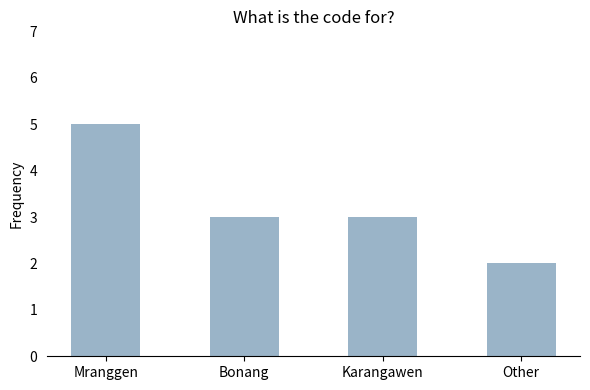

What is the greatest value displayed?

5